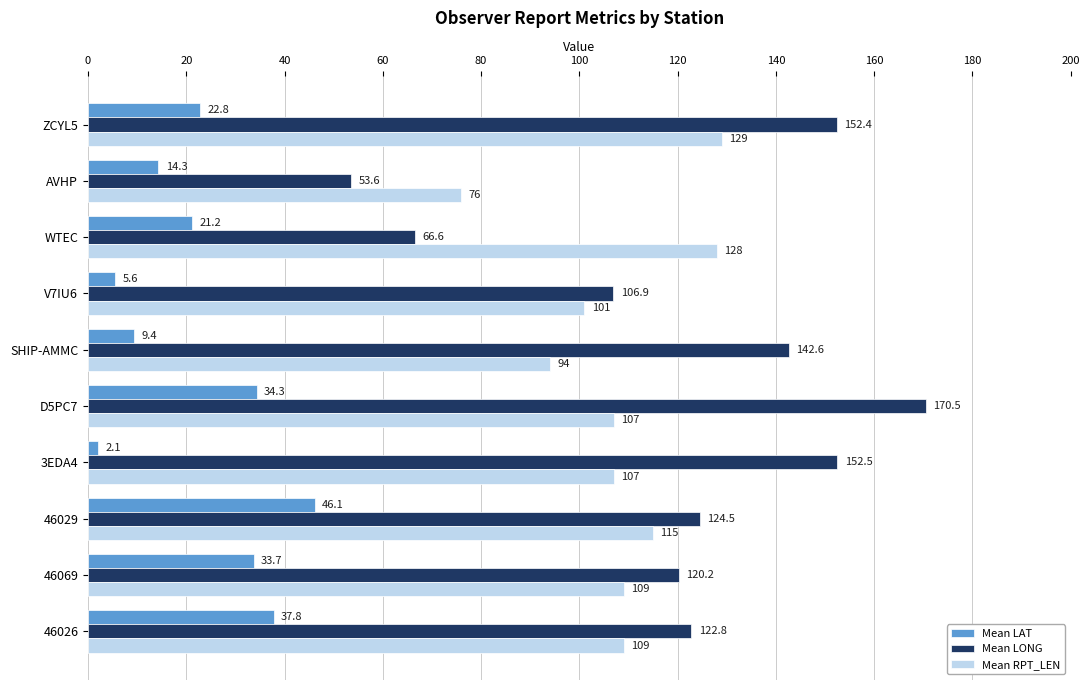

The Mean LONG series shows 152.5 at 3EDA4. True or false?

True